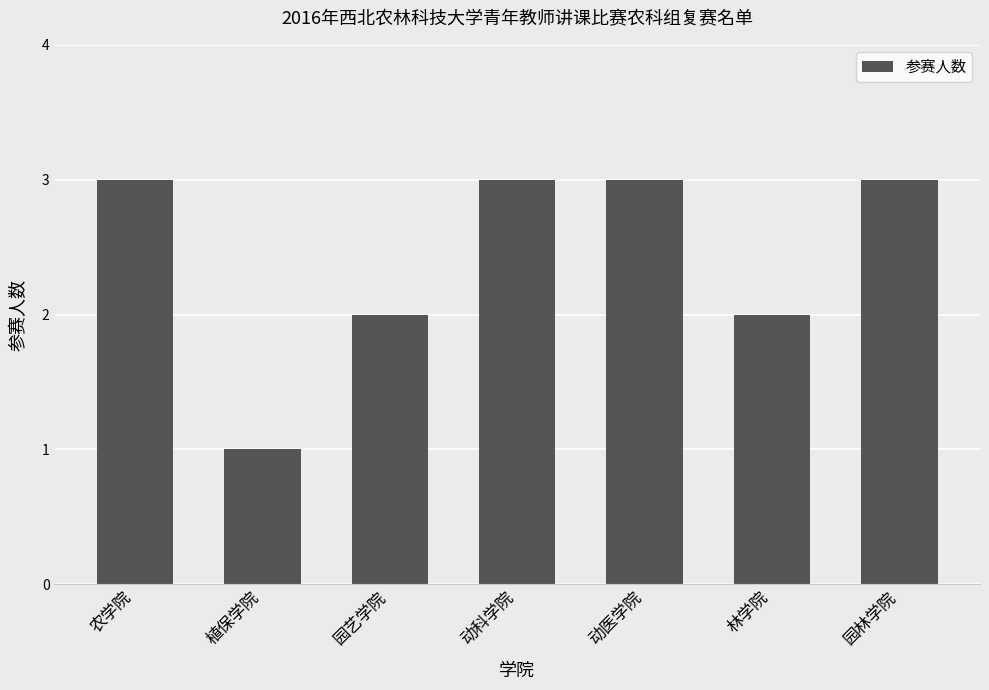

What is the smallest value displayed?

1